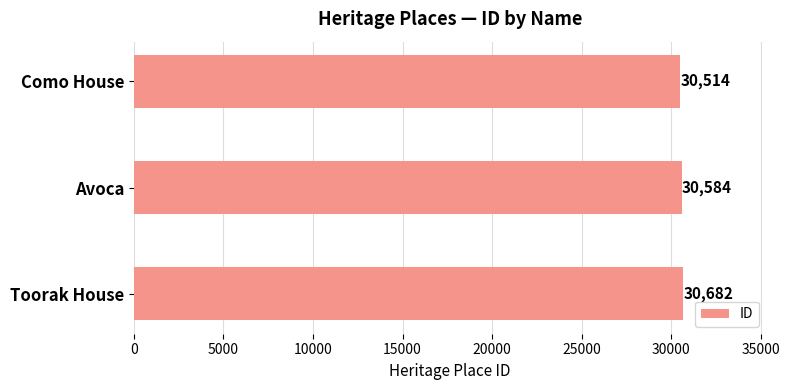

What is the minimum value shown in the chart?

30514